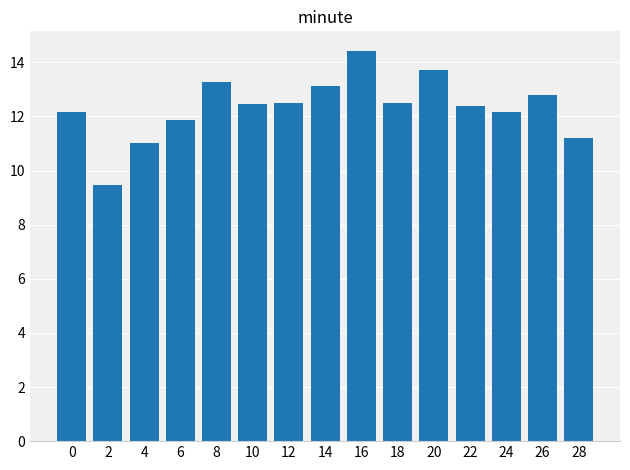

The value at 22 is 12.4. True or false?

True